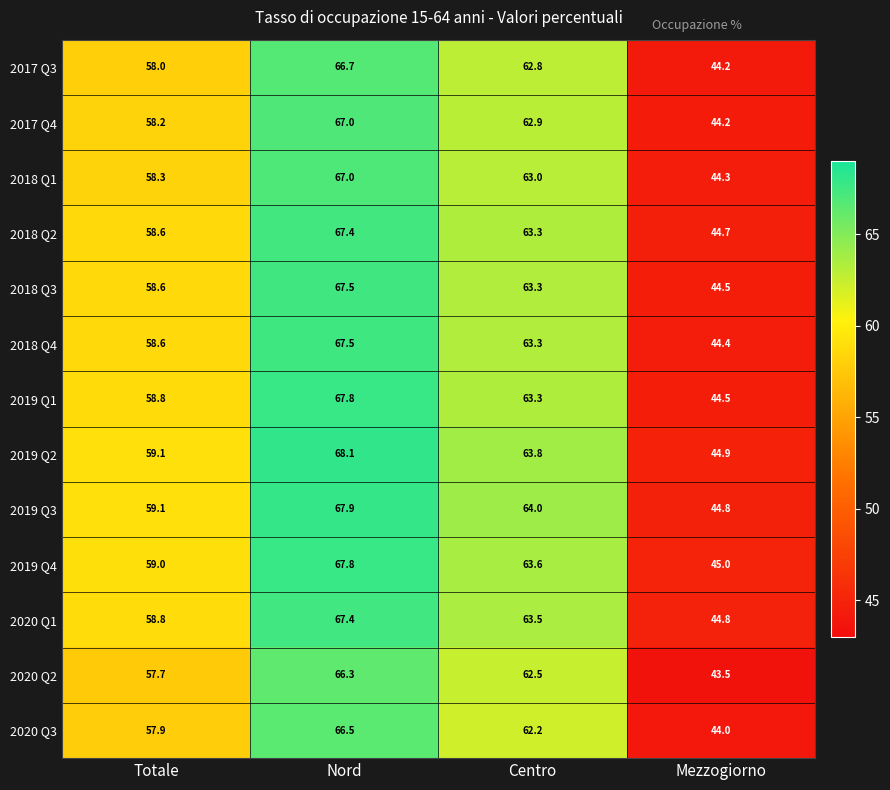

How many data points does each series have?

4